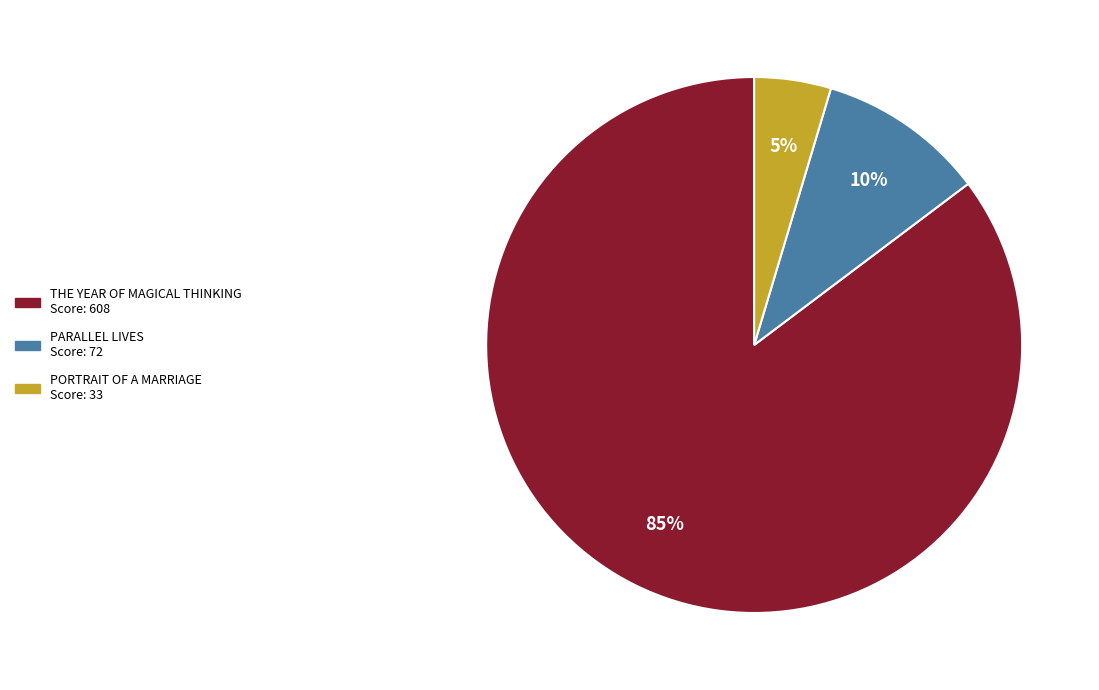

Is there a majority slice in this chart?

Yes